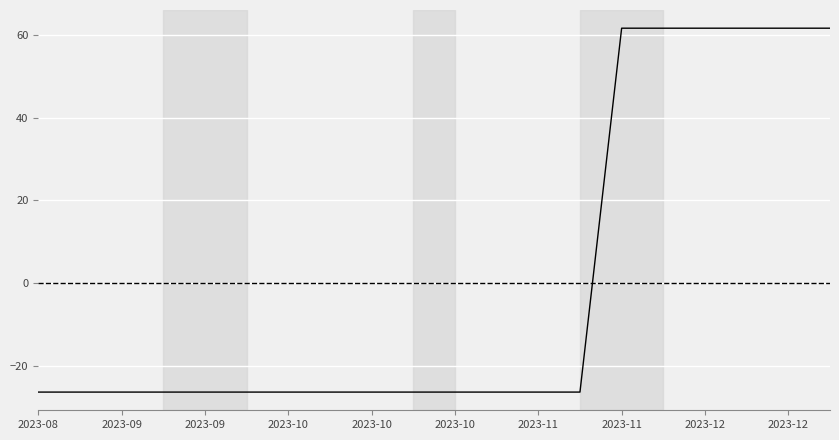

What is the maximum value shown in the chart?

61.6